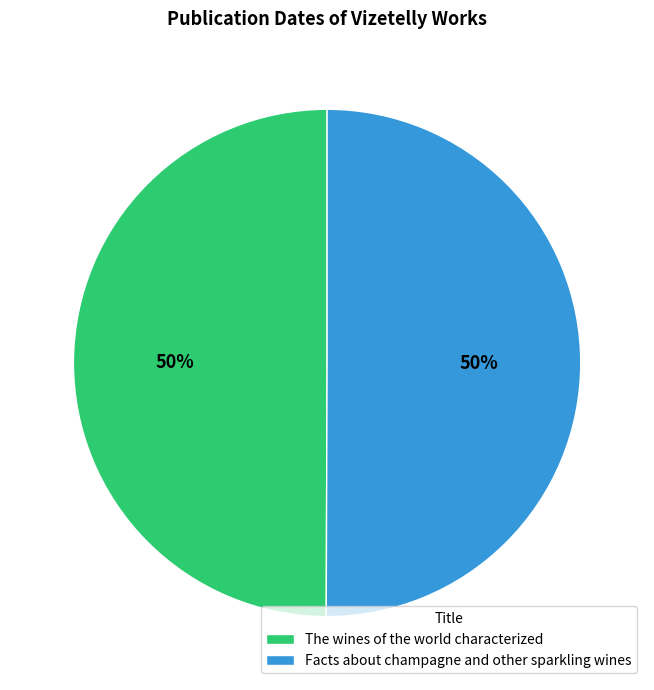

The The wines of the world characterized slice represents 41% of the pie. True or false?

False